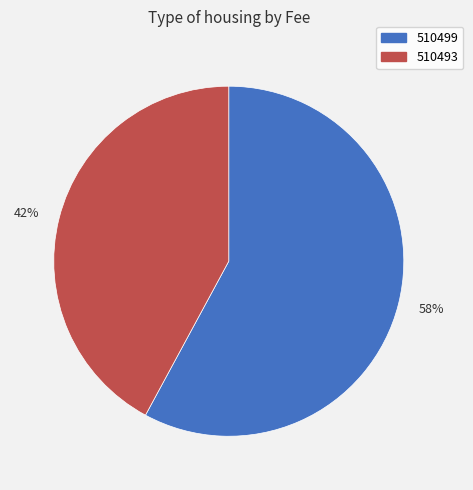

Count the number of slices in the pie.

2